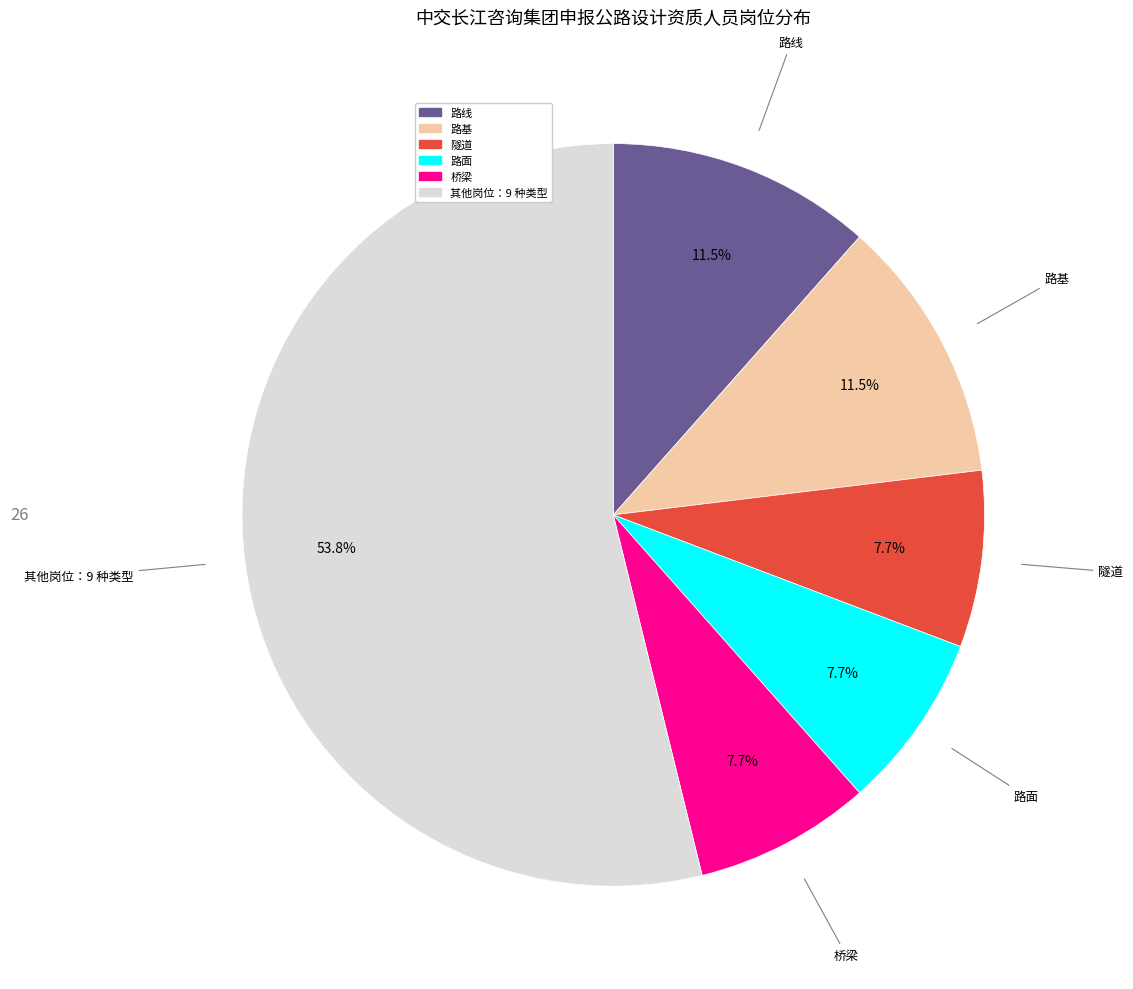

Is there a majority slice in this chart?

Yes